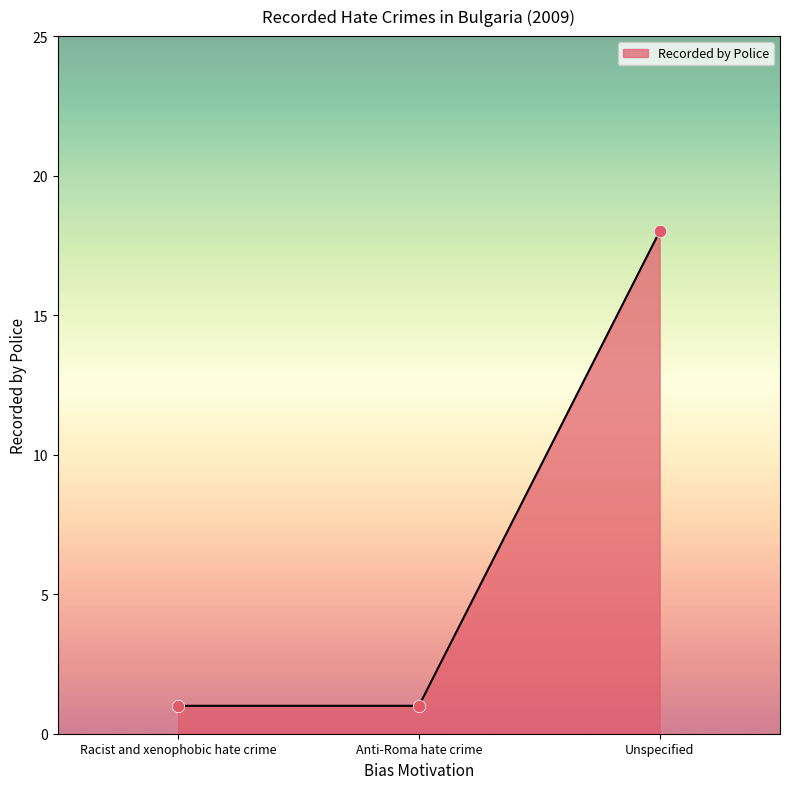

Between Racist and xenophobic hate crime and Unspecified, which is larger?

Unspecified